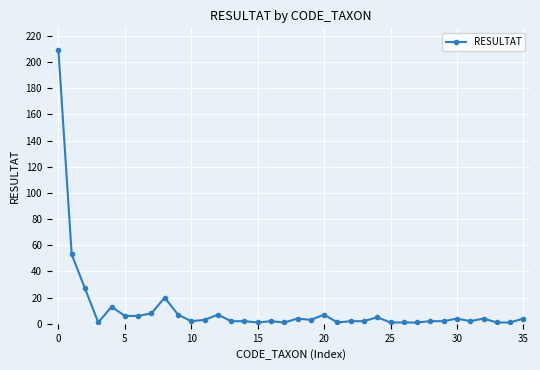

What is the difference between the maximum and second lowest values?

208